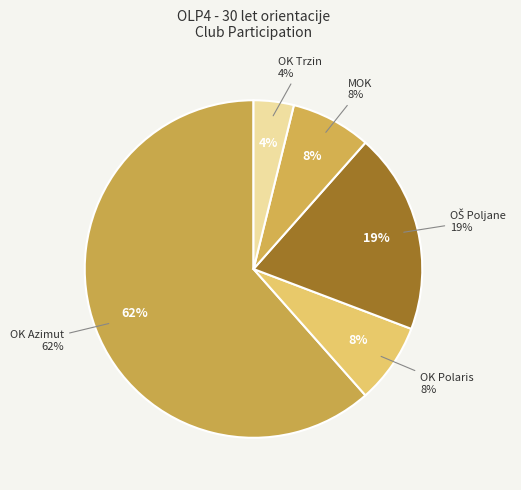

Is it true that OŠ Poljane is 31% of the pie?

False